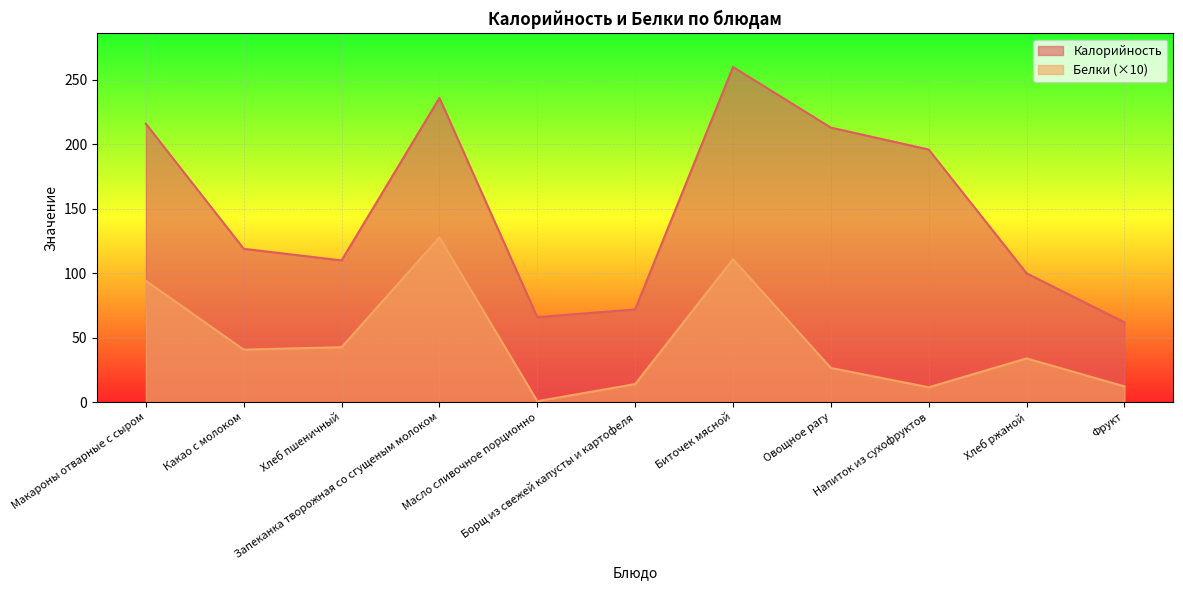

Is the value of Калорийность at Борщ из свежей капусты и картофеля greater than the value of Белки at Макароны отварные с сыром?

No